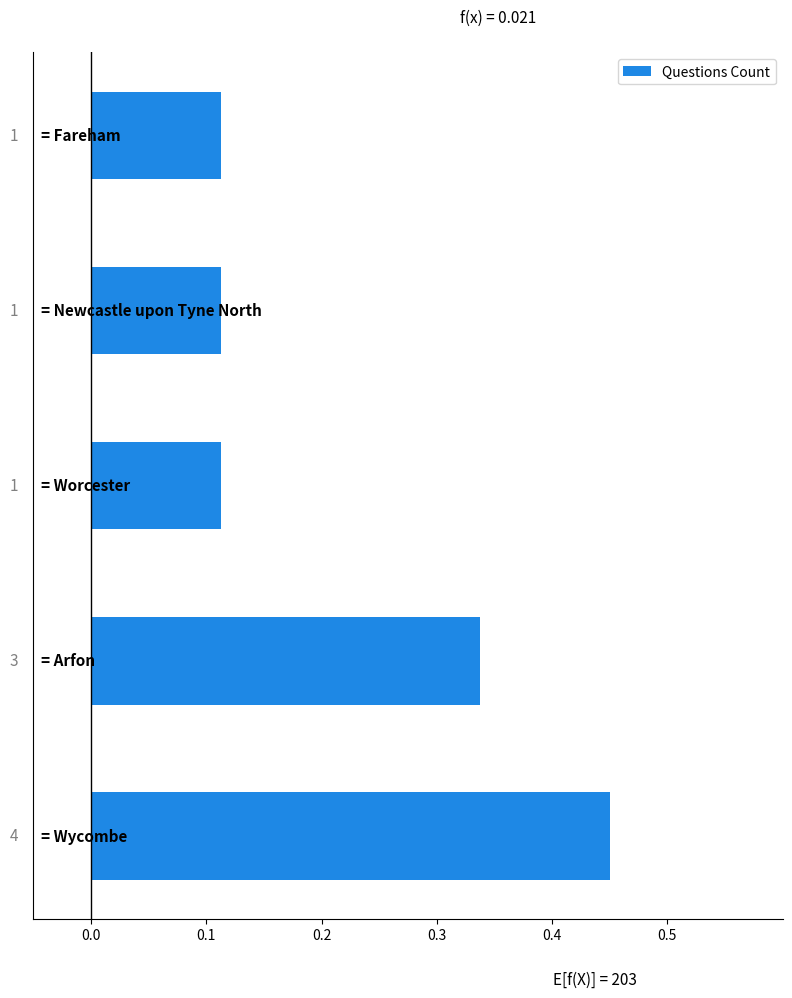

What is the sum of all values?

1.1